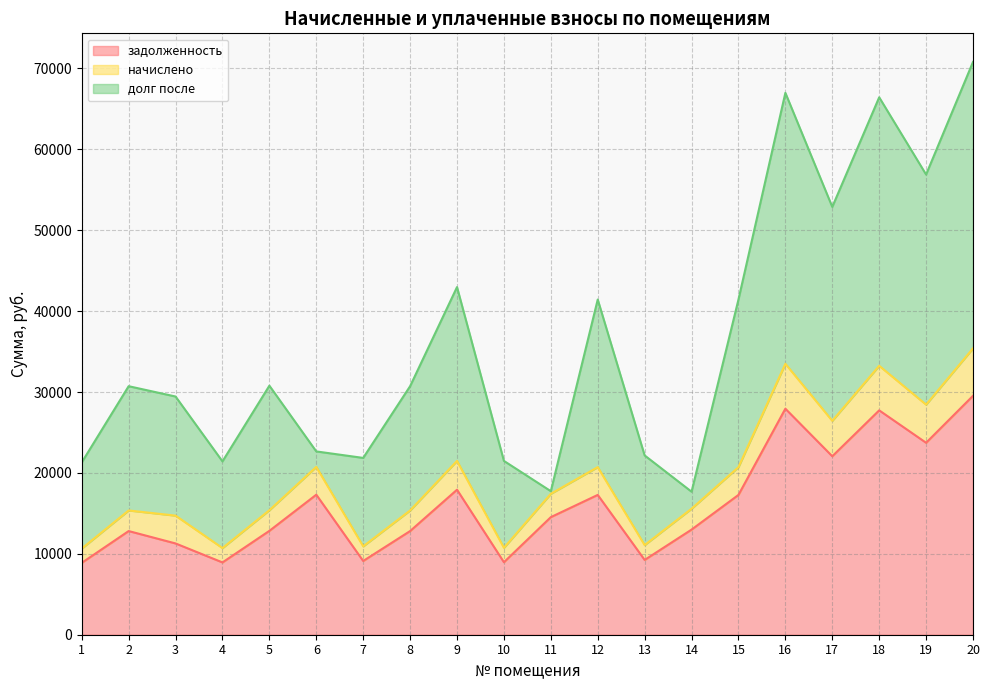

What is the difference between the maximum and second lowest values in the начислено series?

24687.9